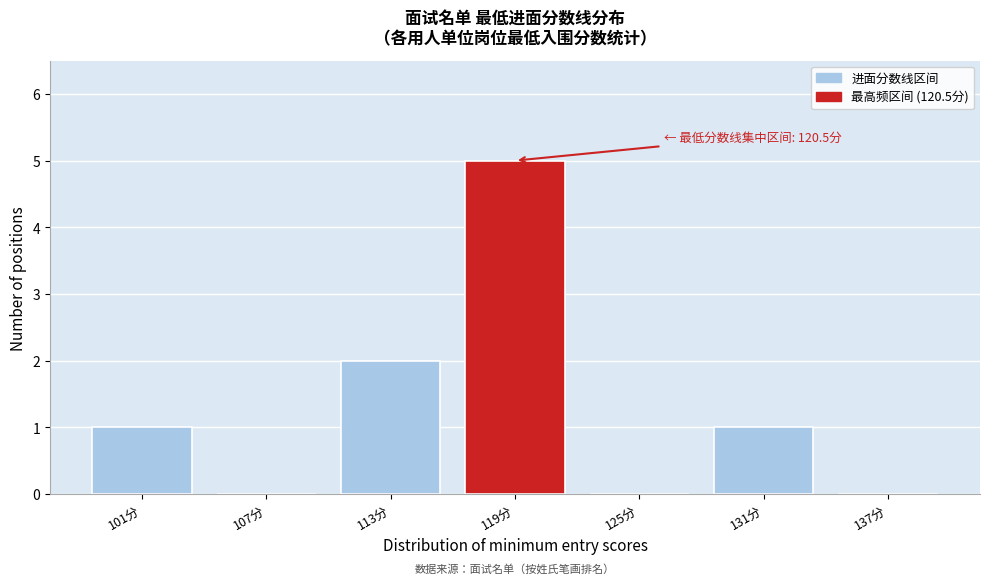

Reading left to right, transcribe all the data shown in this chart.

101分=1	107分=0	113分=2	119分=5	125分=0	131分=1	137分=0